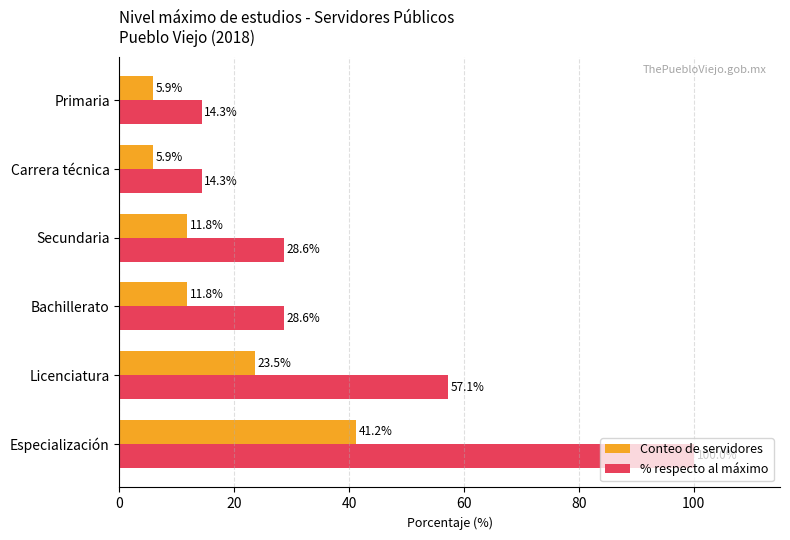

List the series in order of their overall mean, highest first.

% respecto al máximo, Conteo de servidores